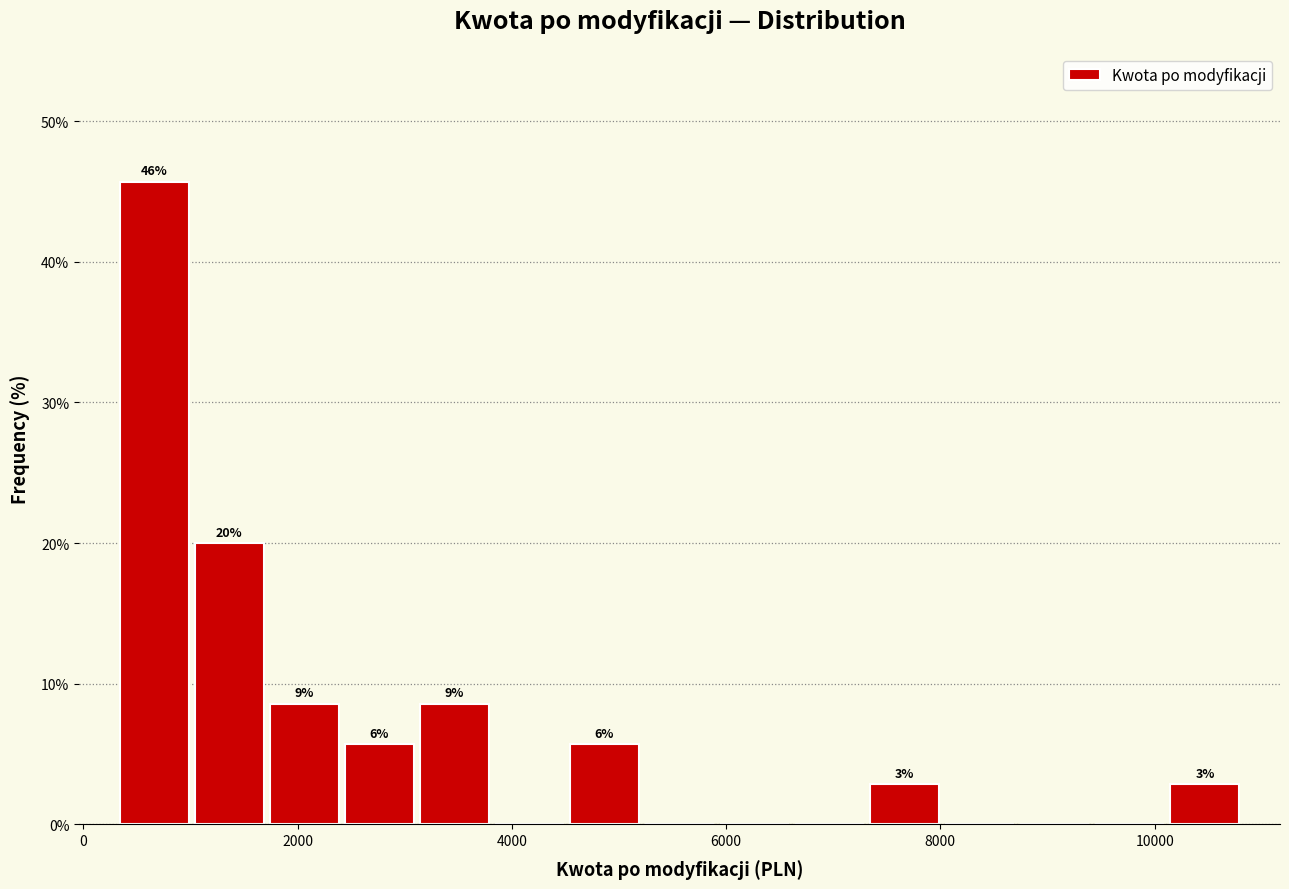

Read against the x-axis, roughly where is the centre of the tallest bar?

600